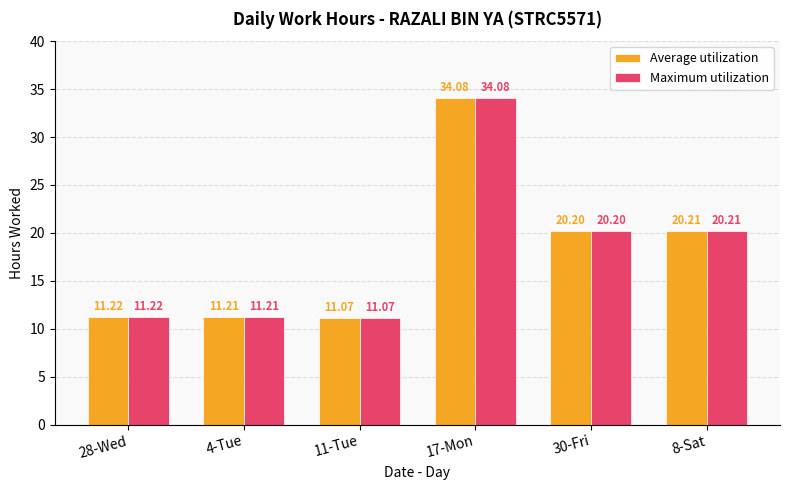

List the labels in order of Maximum utilization value, smallest first.

11-Tue, 4-Tue, 28-Wed, 30-Fri, 8-Sat, 17-Mon